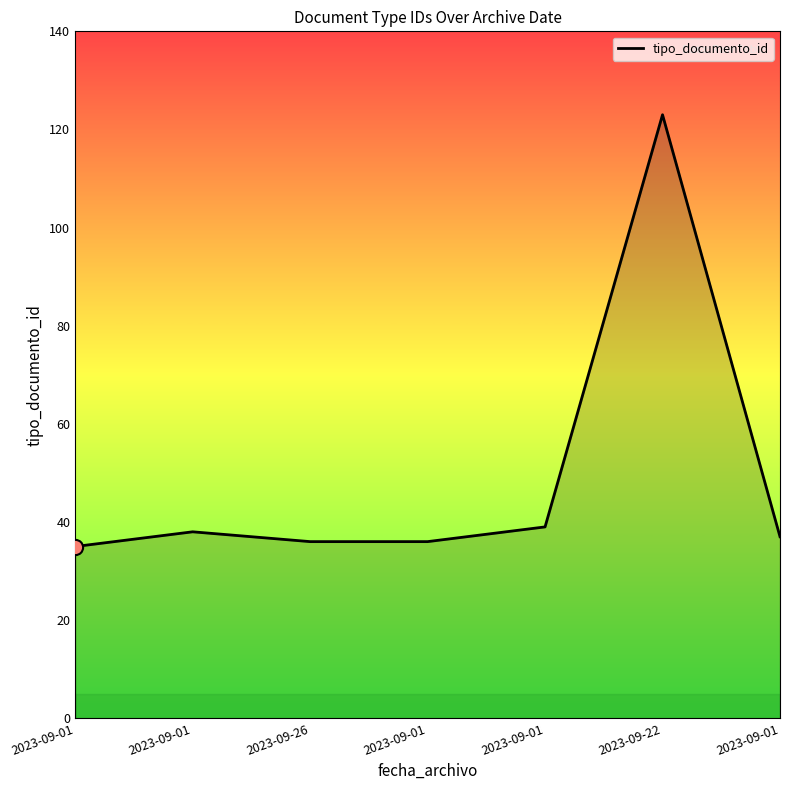

What is the ratio of the value at 2023-09-01 to the value at 2023-09-01?

0.9